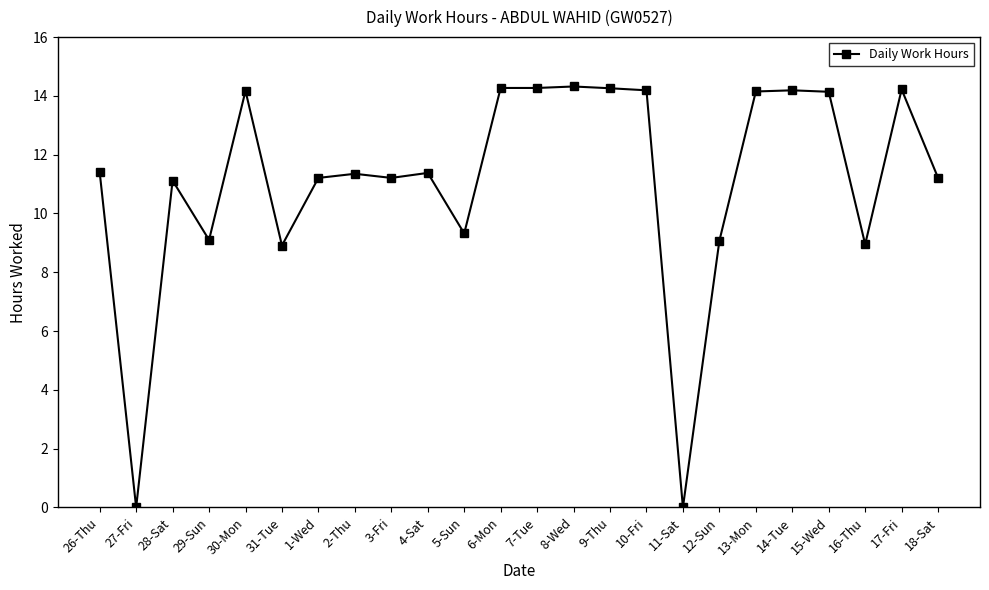

How many values are below 11?

7